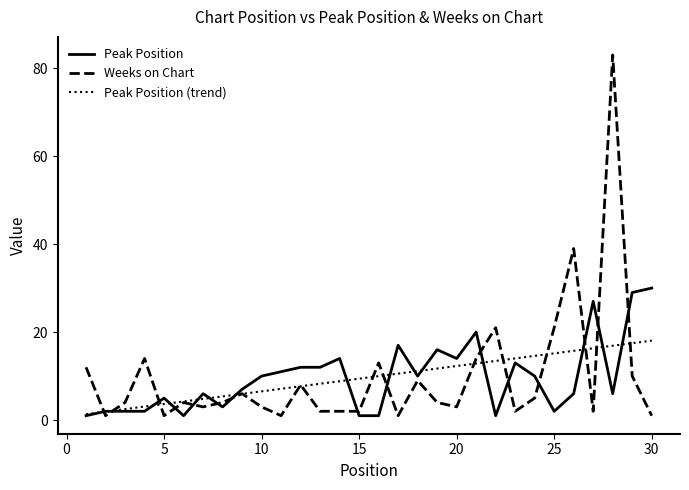

What is the greatest value displayed?

83.0